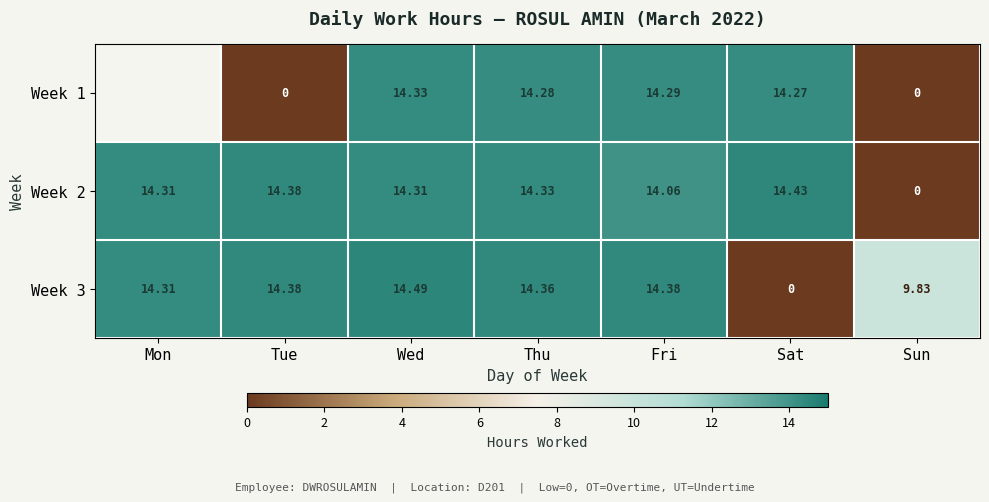

Where is Week 3 nearest to the value 7?

Sun